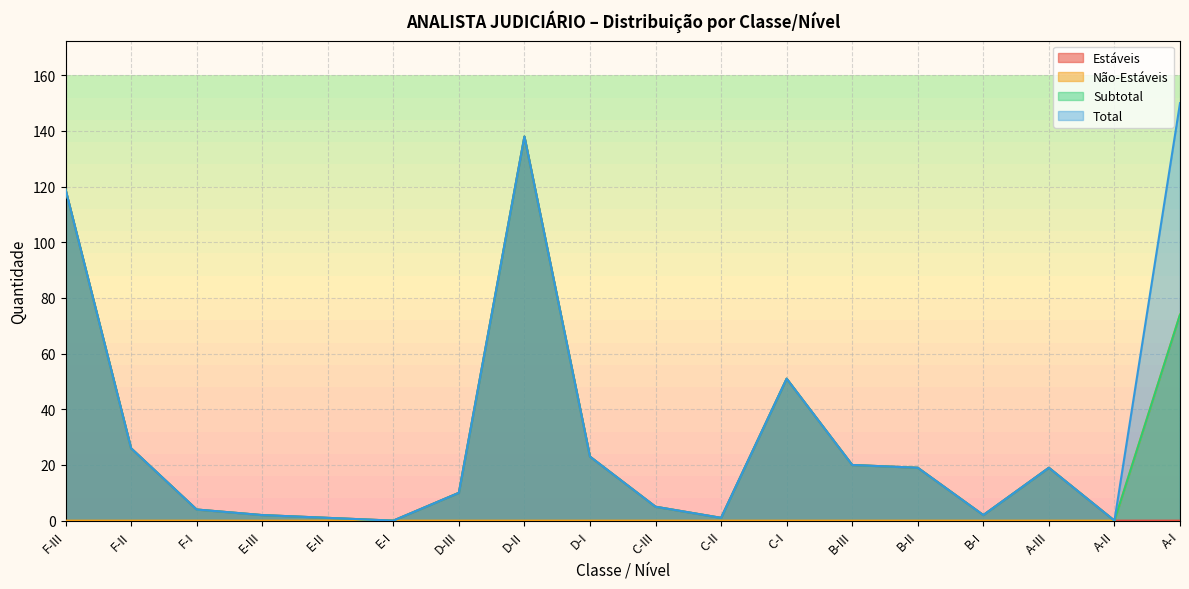

At which label is Total closest to 75?

C-I